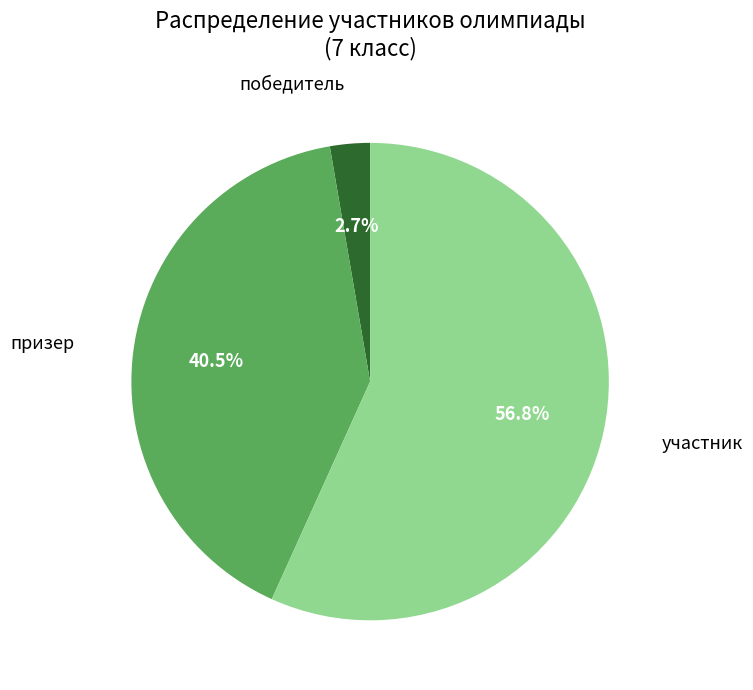

Is there a majority slice in this chart?

Yes